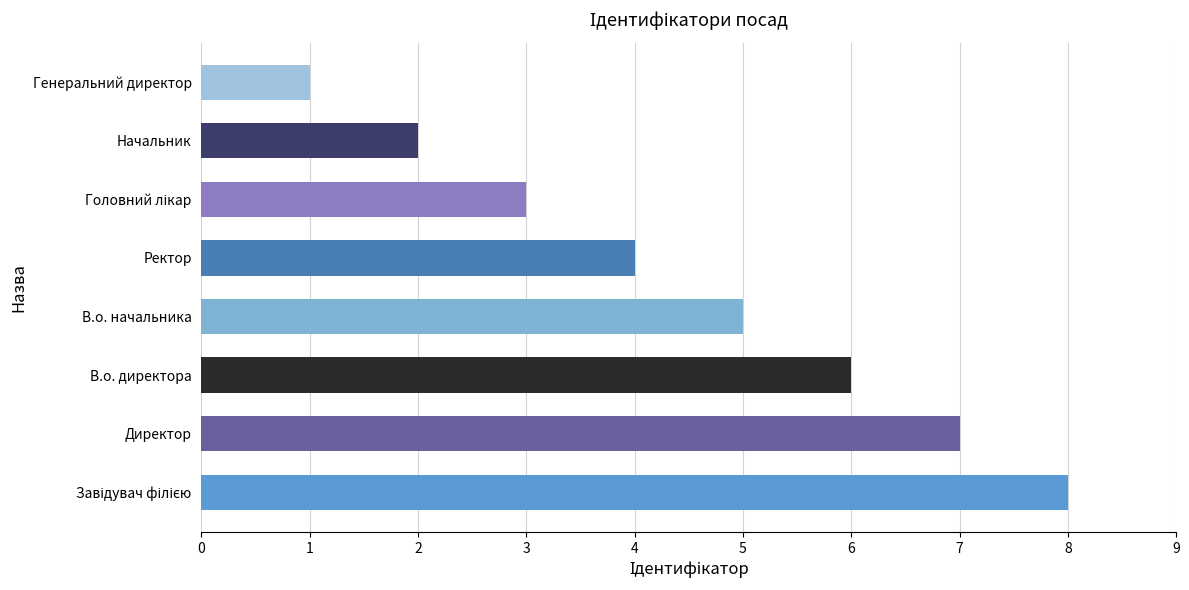

Reading bottom to top, extract all data points from this chart.

8	7	6	5	4	3	2	1